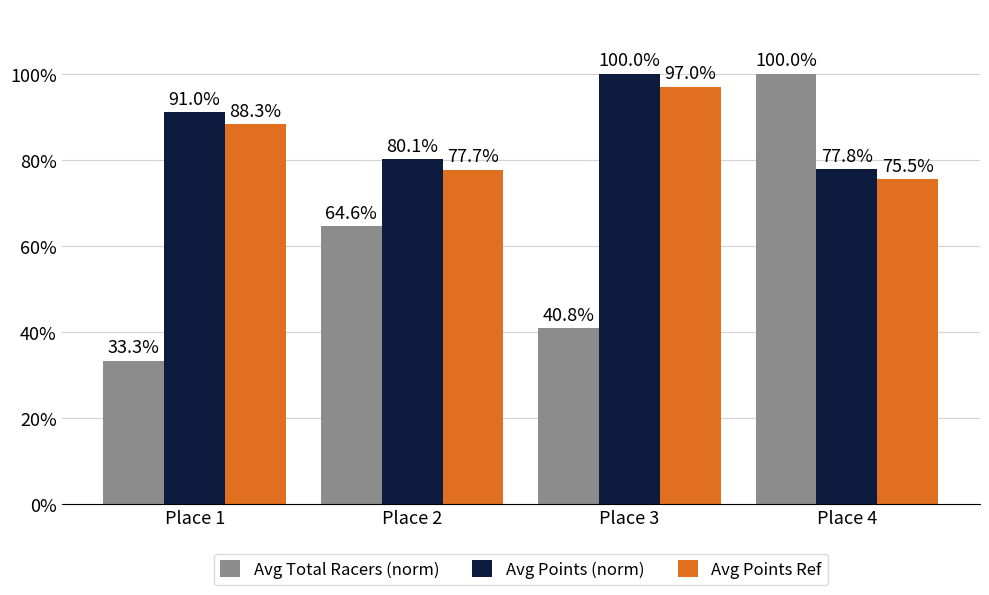

Rank the categories by Avg Points (norm) value from lowest to highest.

Place 4, Place 2, Place 1, Place 3